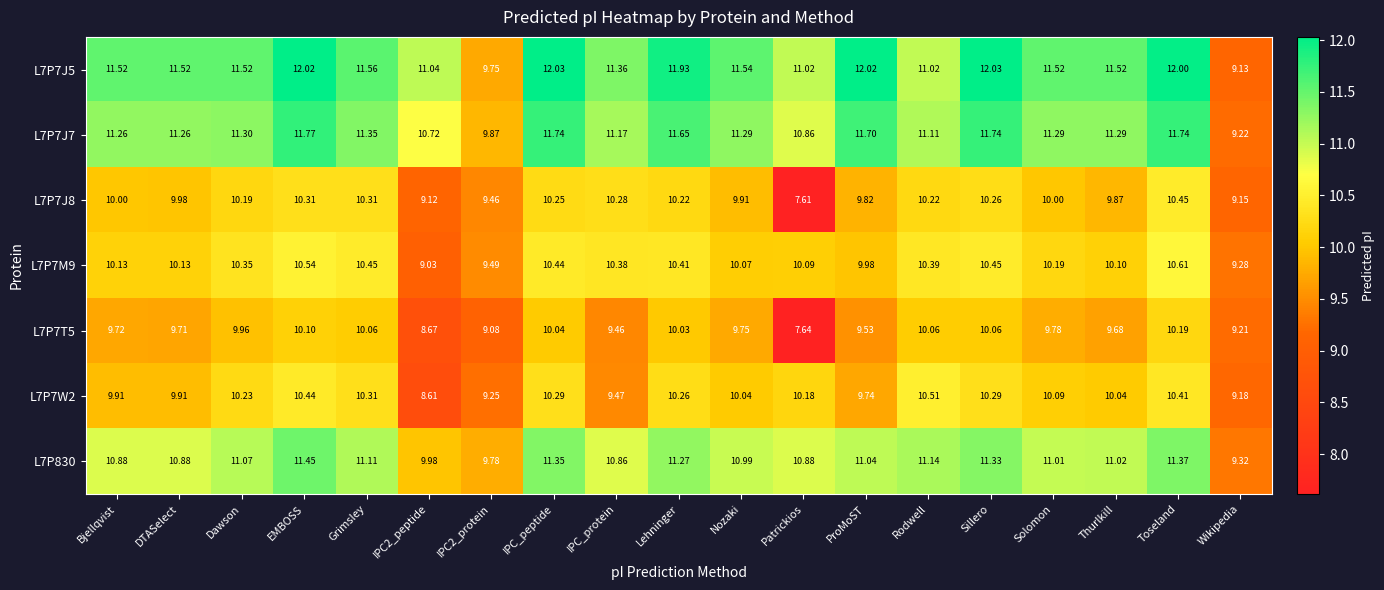

At which category is the sum across all series the highest?

Toseland